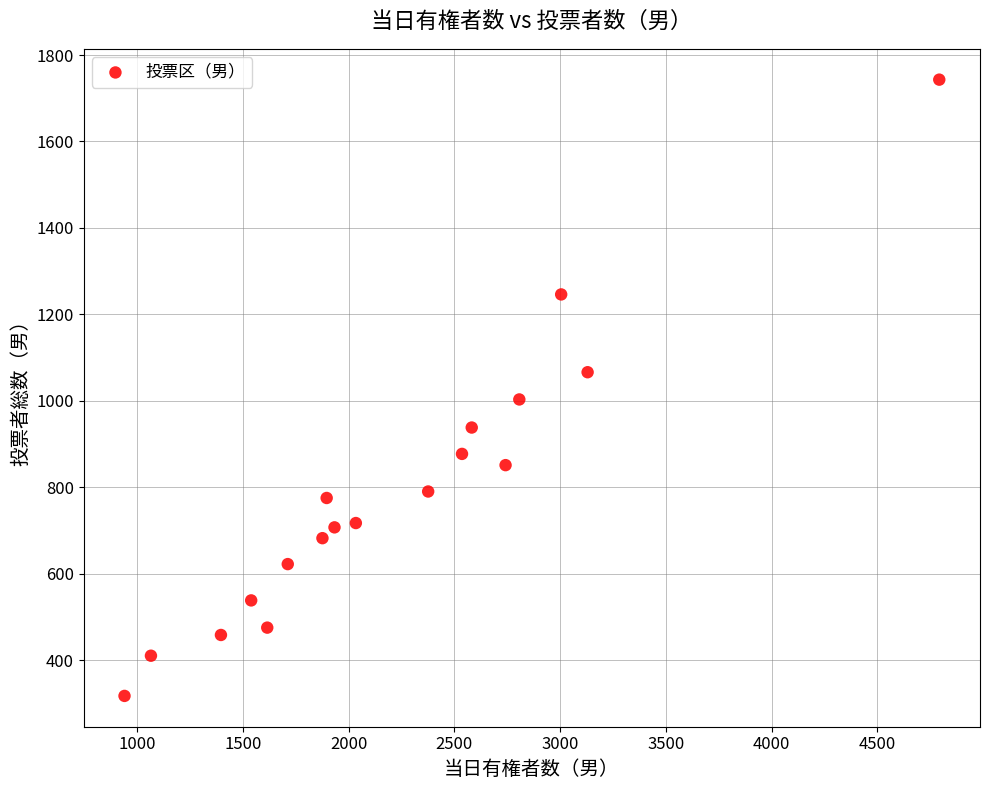

What is the range of Y values (max minus min)?

1426